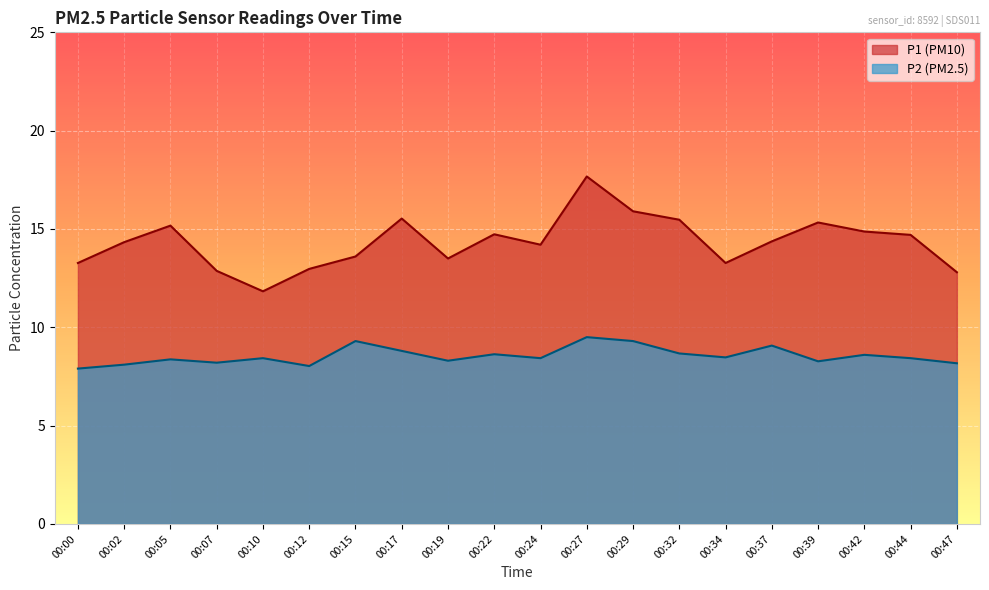

At which category is the sum across all series the highest?

00:27